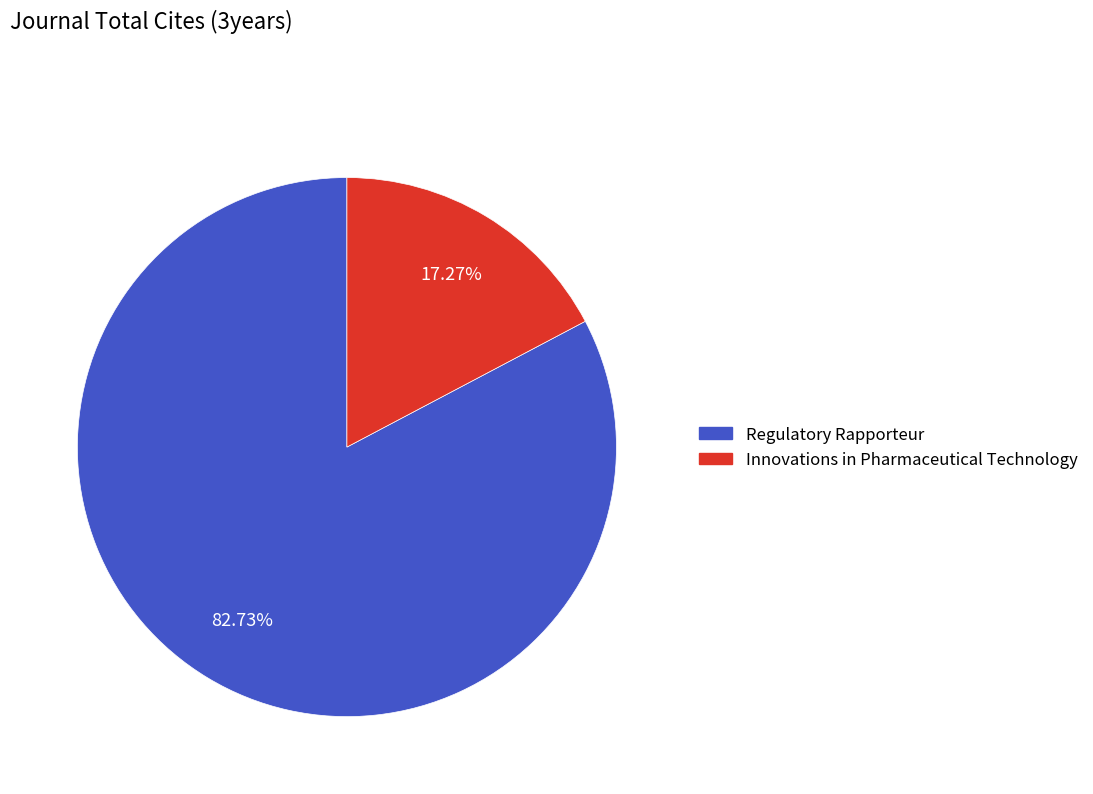

Is there any slice that represents more than half of the pie?

Yes